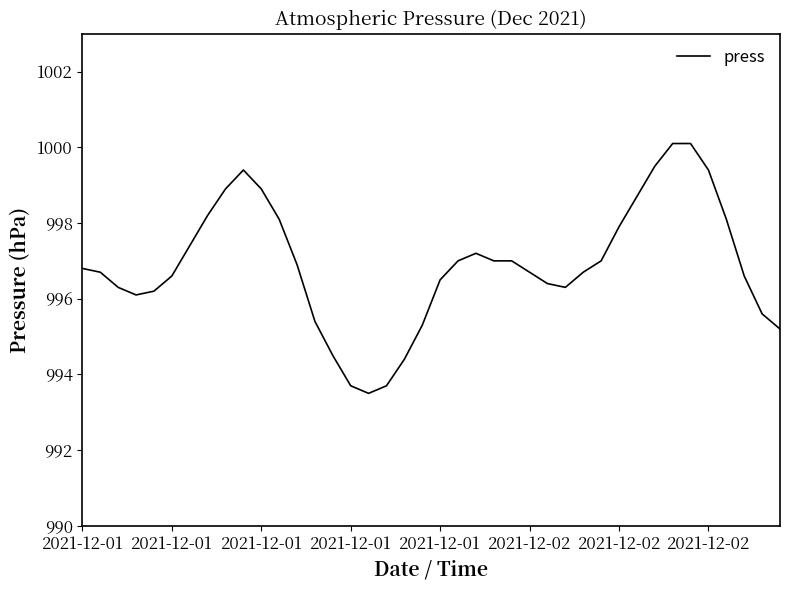

Reading left to right, list all the values displayed in this chart.

996.8	996.7	996.3	996.1	996.2	996.6	997.4	998.2	998.9	999.4	998.9	998.1	996.9	995.4	994.5	993.7	993.5	993.7	994.4	995.3	996.5	997.0	997.2	997.0	997.0	996.7	996.4	996.3	996.7	997.0	997.9	998.7	999.5	1000.1	1000.1	999.4	998.1	996.6	995.6	995.2